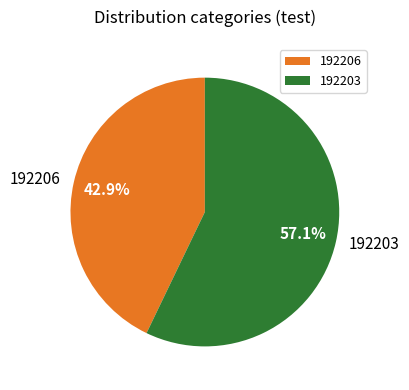

How many segments does this pie chart have?

2